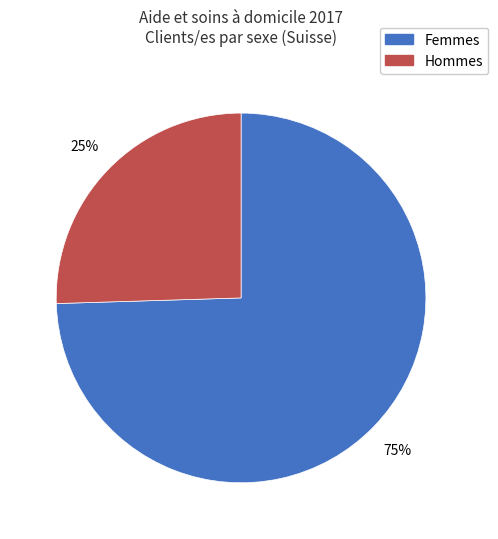

To the nearest percent, what is the average slice percentage?

50%